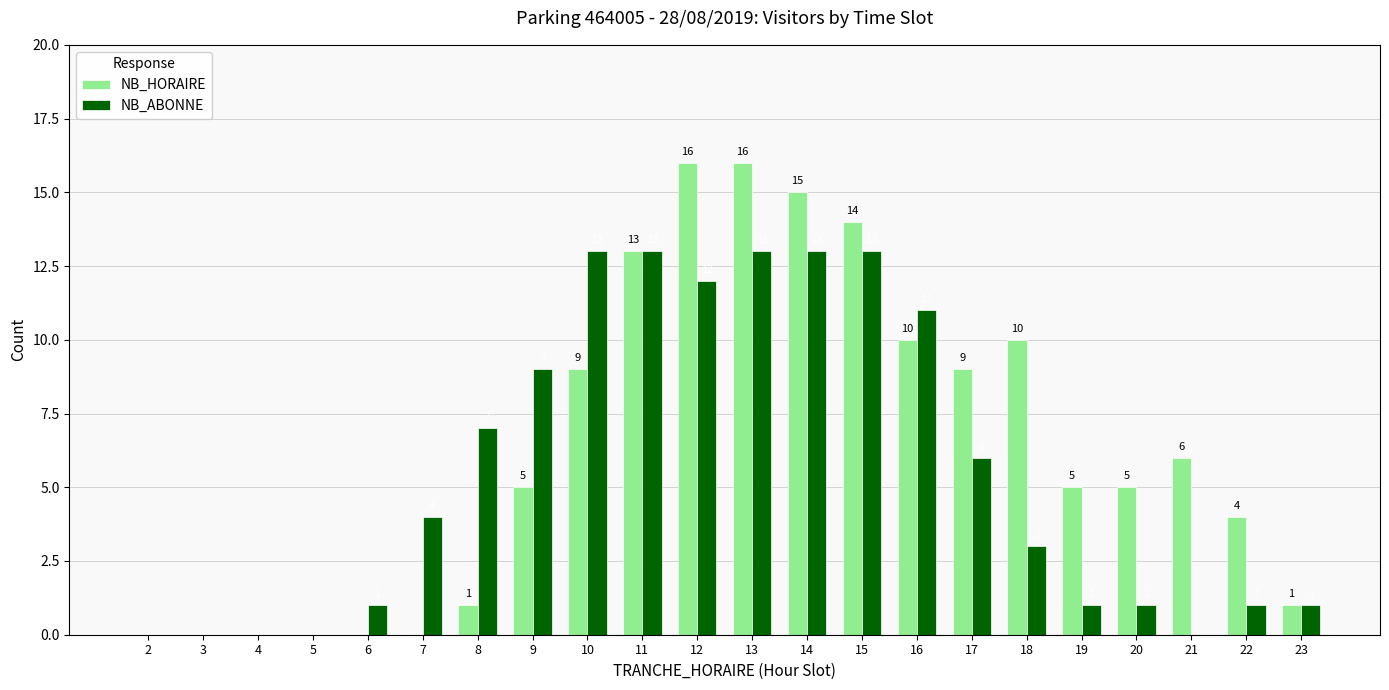

What are all the series names shown in the legend?

NB_HORAIRE, NB_ABONNE